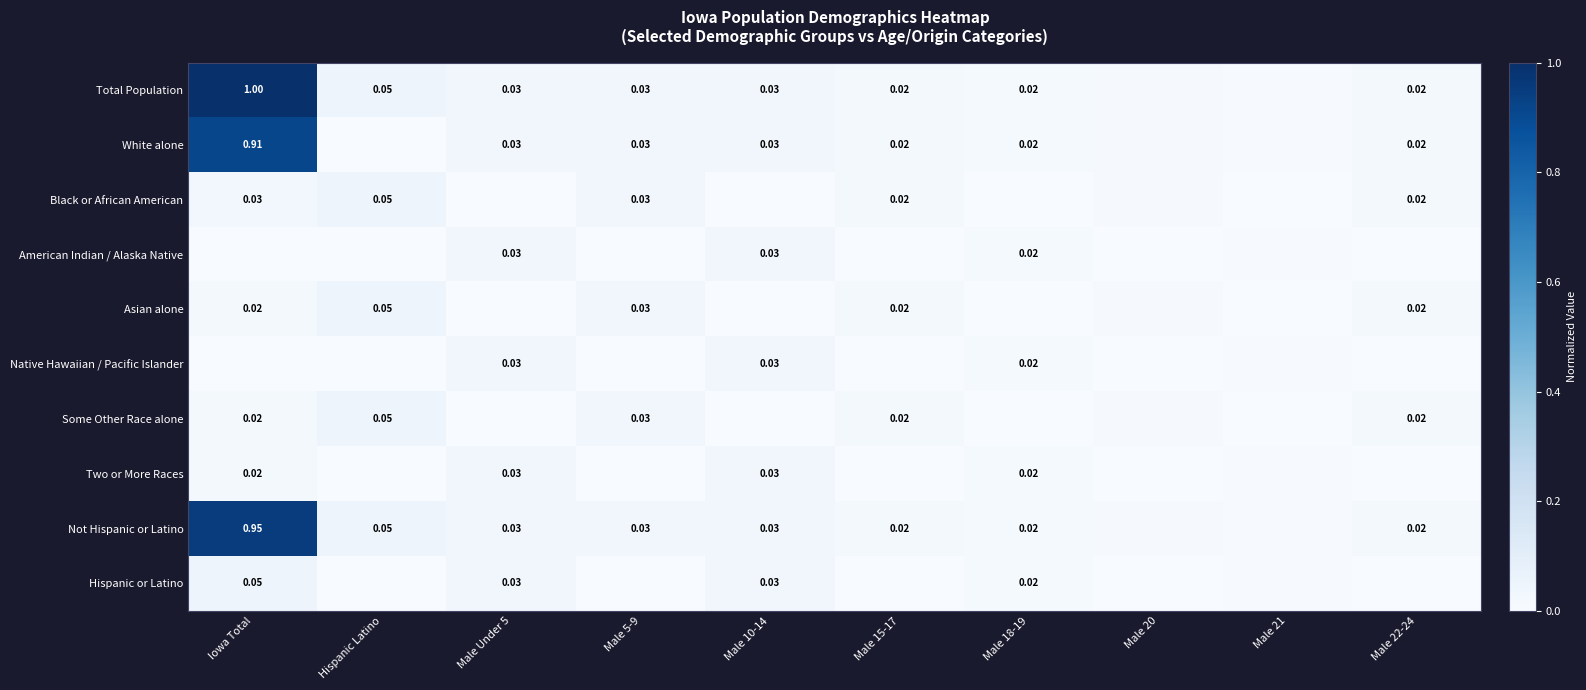

How many distinct data groups are displayed?

10